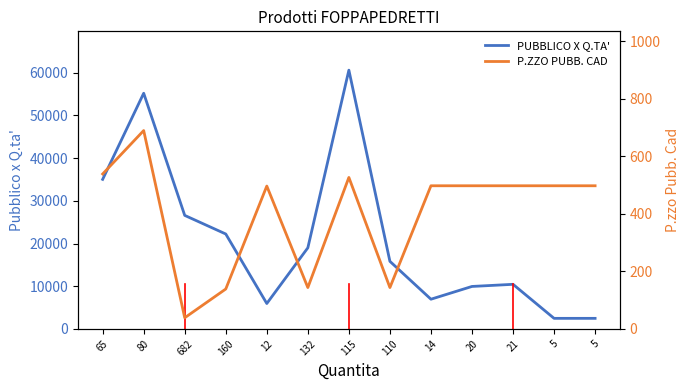

What is the label of the 5th point from the left?

12